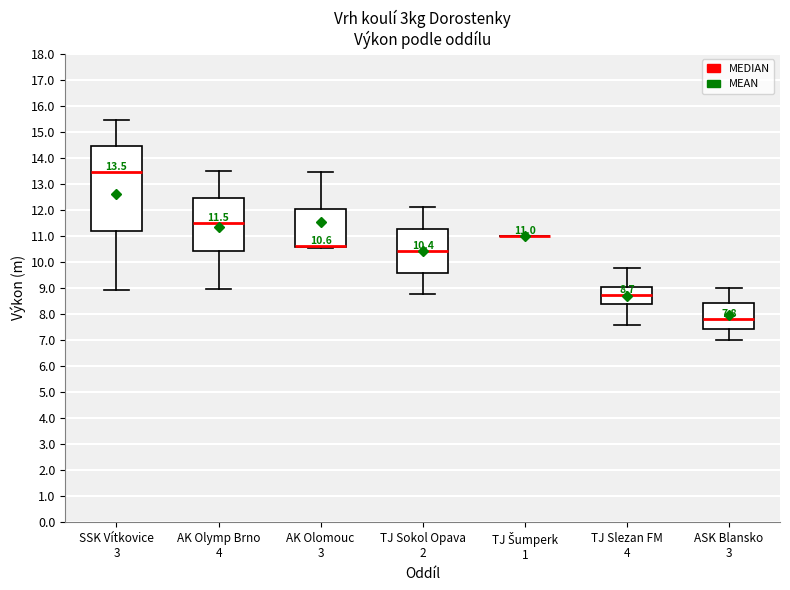

Comparing the boxes themselves (not the whiskers), which one is the tallest?

SSK Vítkovice 3